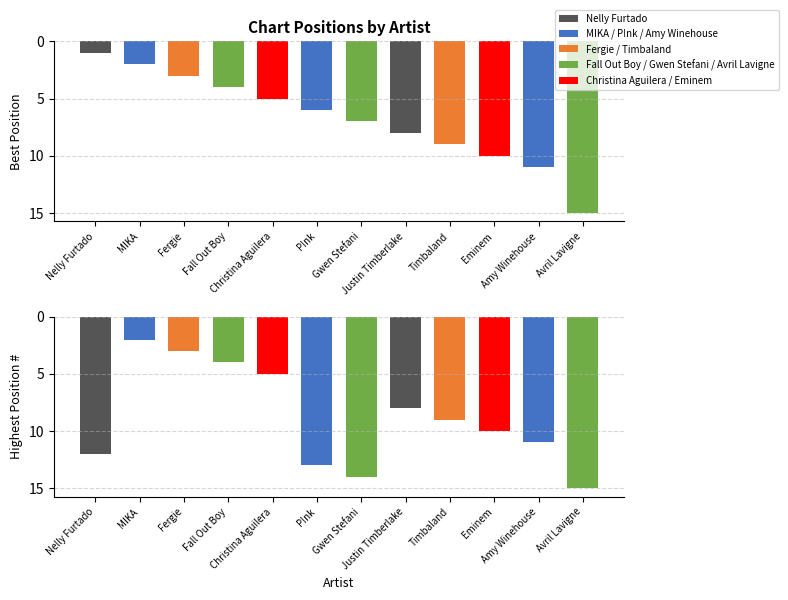

Which series changed the most between Christina Aguilera and Gwen Stefani?

Highest Position #